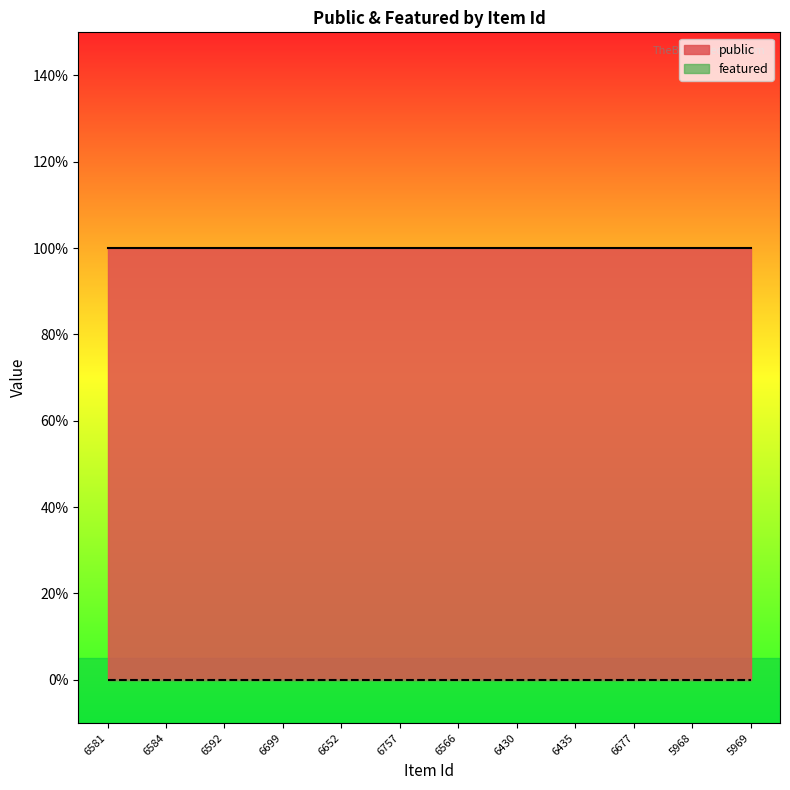

Reading left to right, what are all the values shown in this chart?

public: 1	1	1	1	1	1	1	1	1	1	1	1
featured: 0	0	0	0	0	0	0	0	0	0	0	0